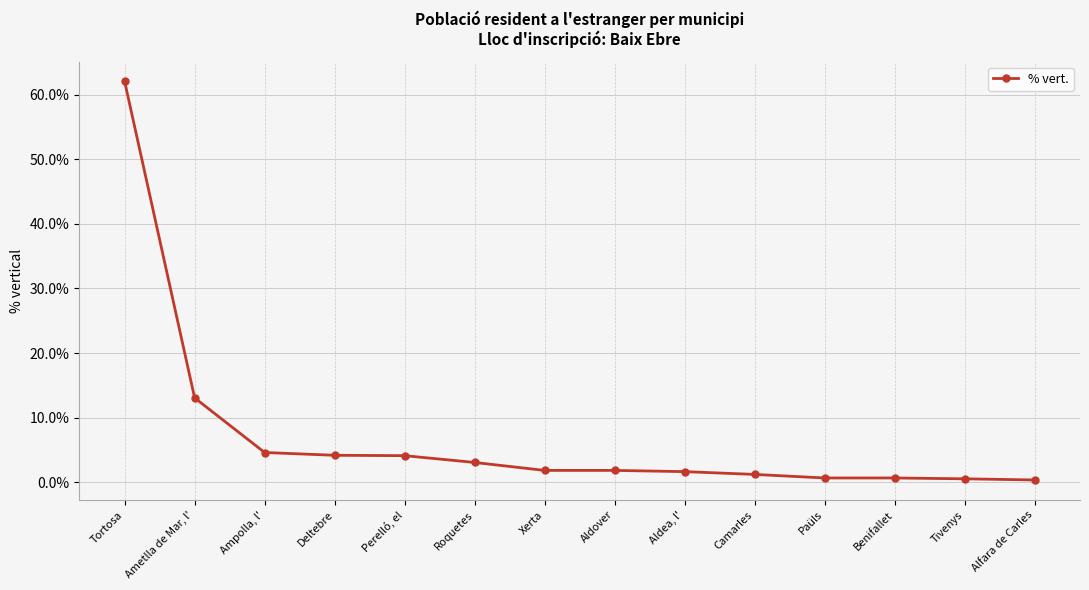

What is the difference between the values at Ampolla, l' and Roquetes?

1.5